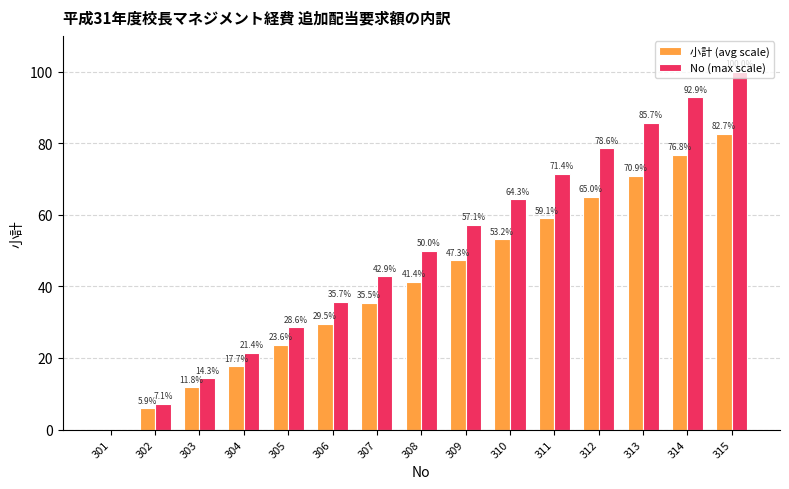

What value does the No (max scale) series have at 315?

100.0